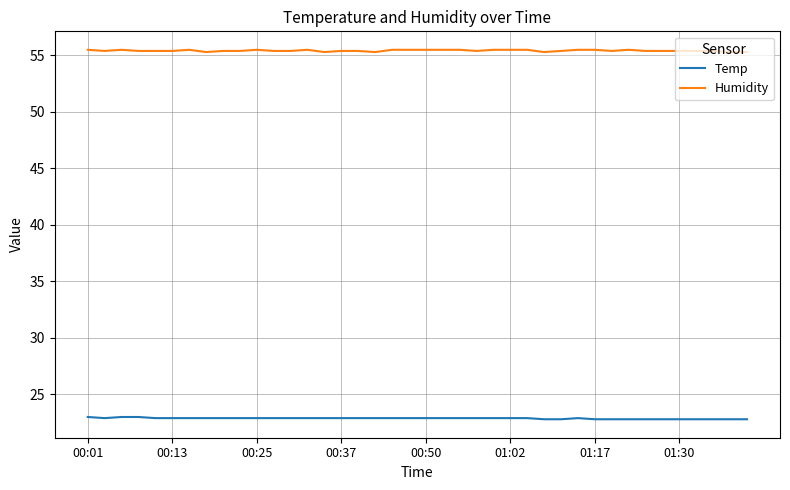

List the series in order of their peak value, lowest first.

Temp, Humidity